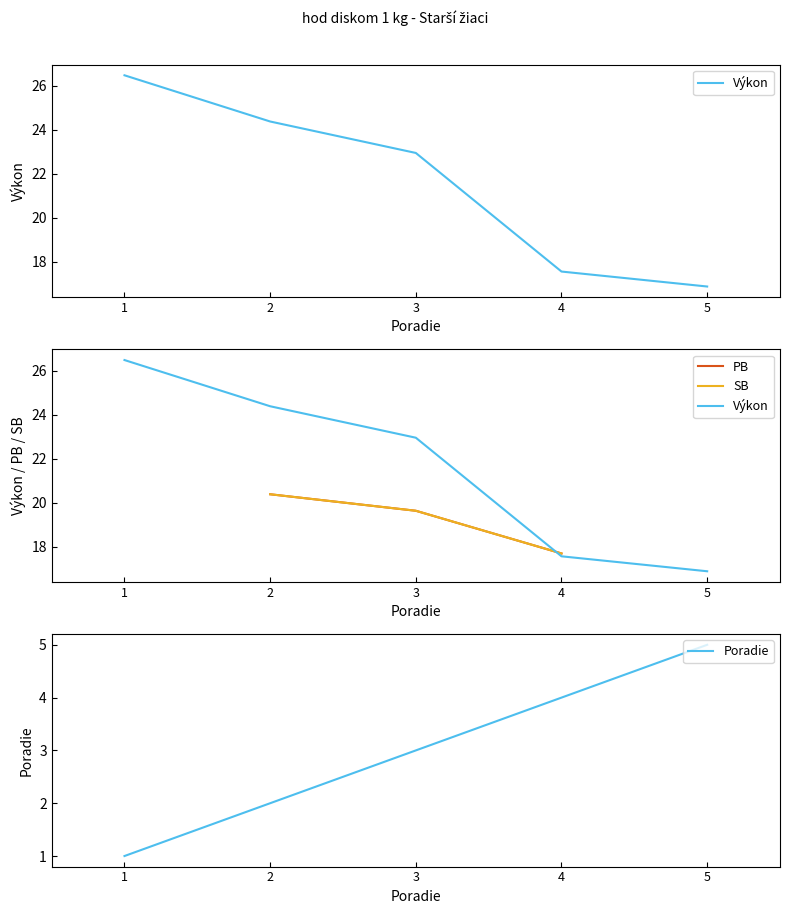

What is the spread (max minus min) of values at 3?

19.9